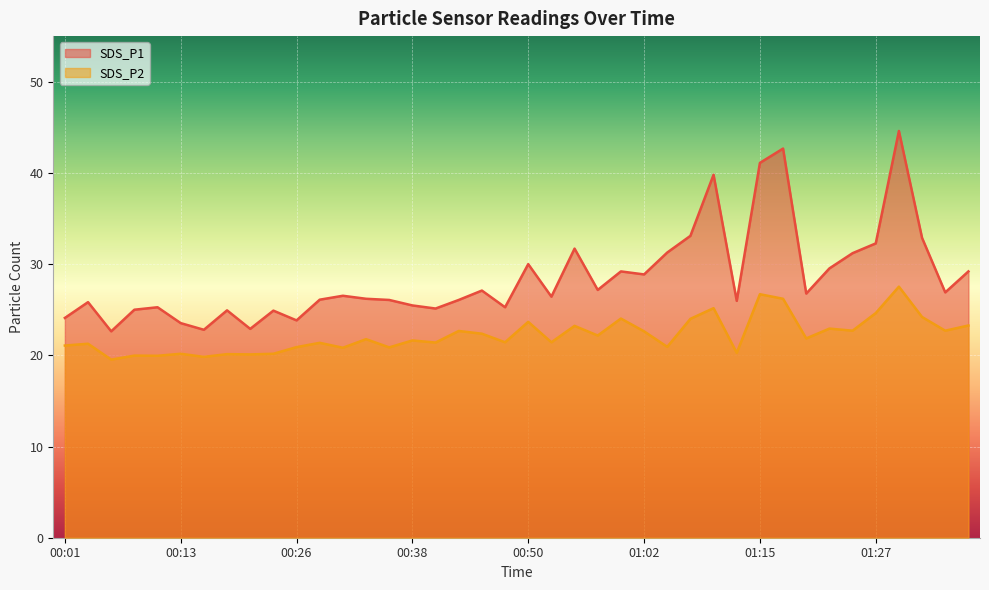

At which category is the sum across all series the highest?

01:29